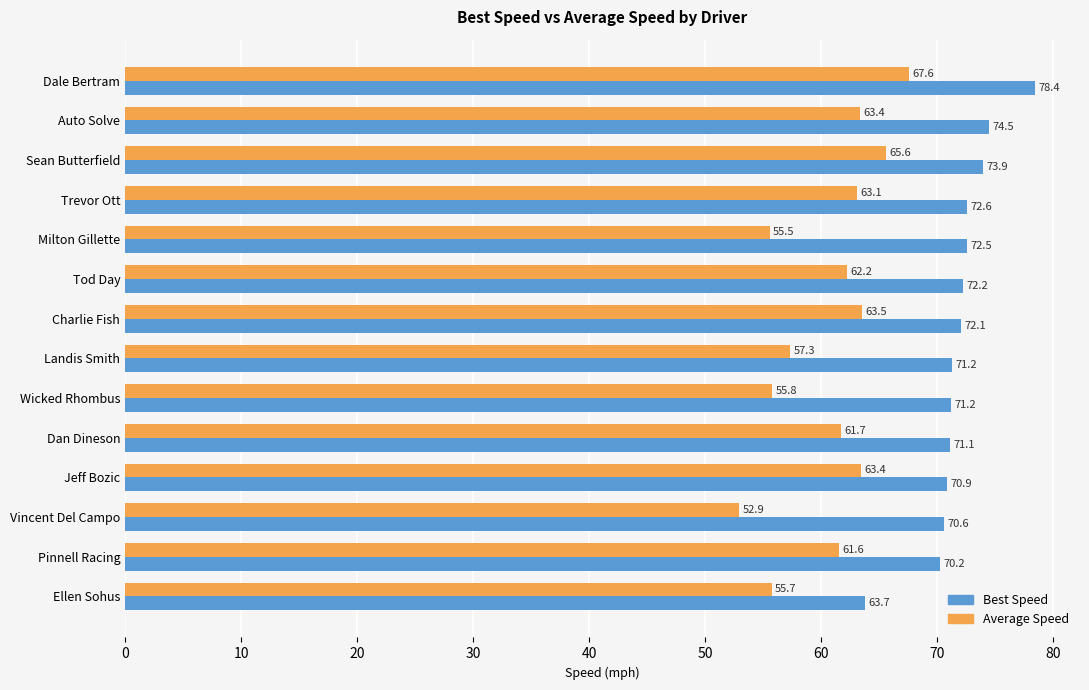

Which series changed the most between Milton Gillette and Charlie Fish?

Average Speed